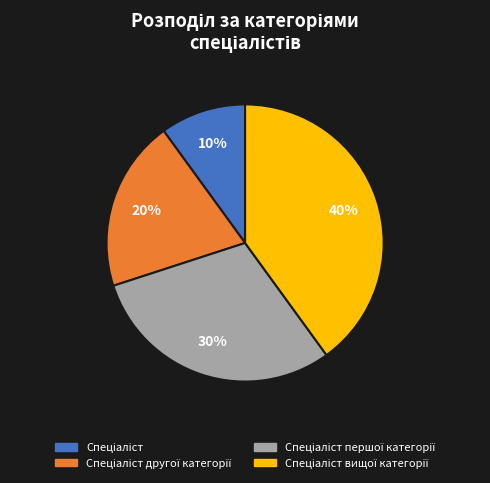

How many slices are in this pie chart?

4